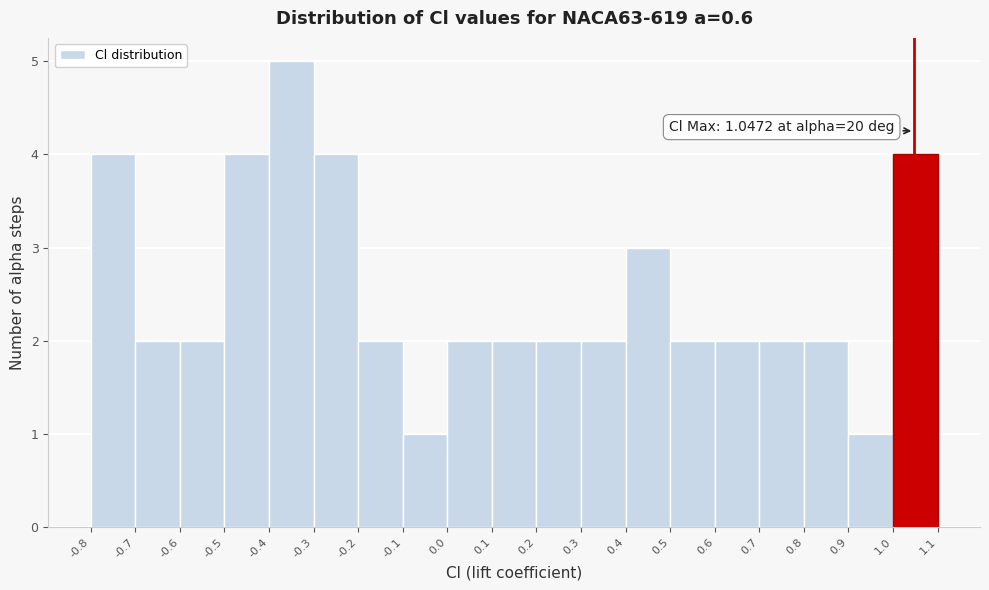

Over which range of the x-axis is the bar tallest?

-0.4 to -0.3